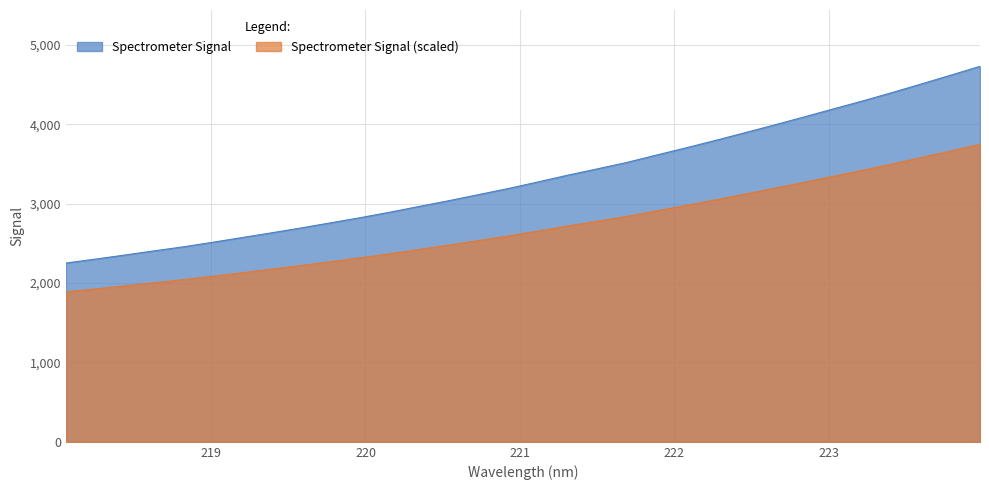

List the labels in order of value, smallest first.

218.0596, 218.2508, 218.442, 218.6332, 218.8244, 219.0156, 219.2067, 219.3979, 219.589, 219.7801, 219.9712, 220.1623, 220.3533, 220.5444, 220.7354, 220.9264, 221.1174, 221.3083, 221.4993, 221.6902, 221.8812, 222.0721, 222.263, 222.4538, 222.6447, 222.8355, 223.0264, 223.2172, 223.408, 223.5987, 223.7895, 223.9802